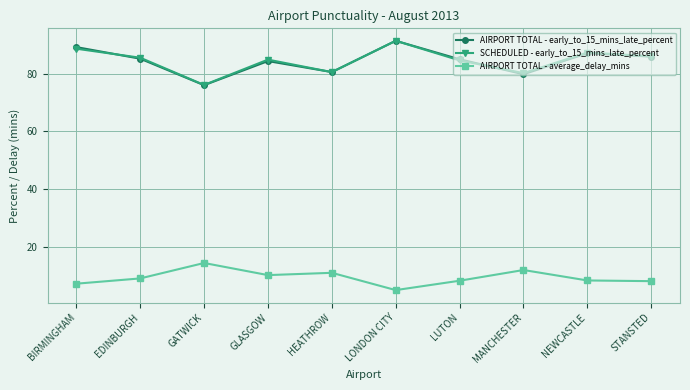

At which category is the sum across all series the highest?

LONDON CITY